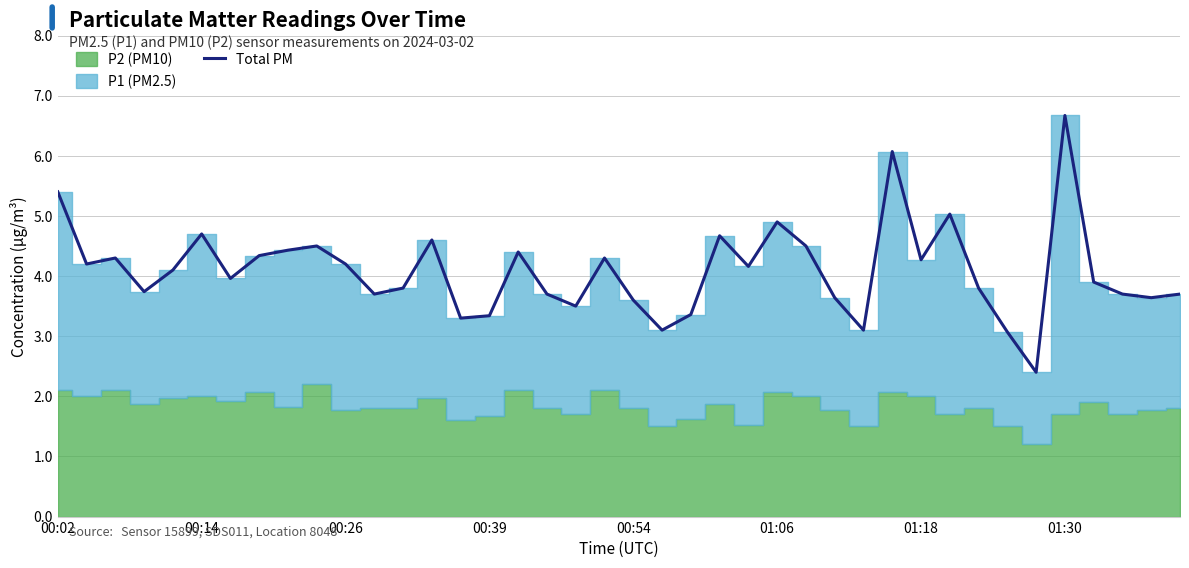

The Total PM series shows 4.9 at 01:06. True or false?

True